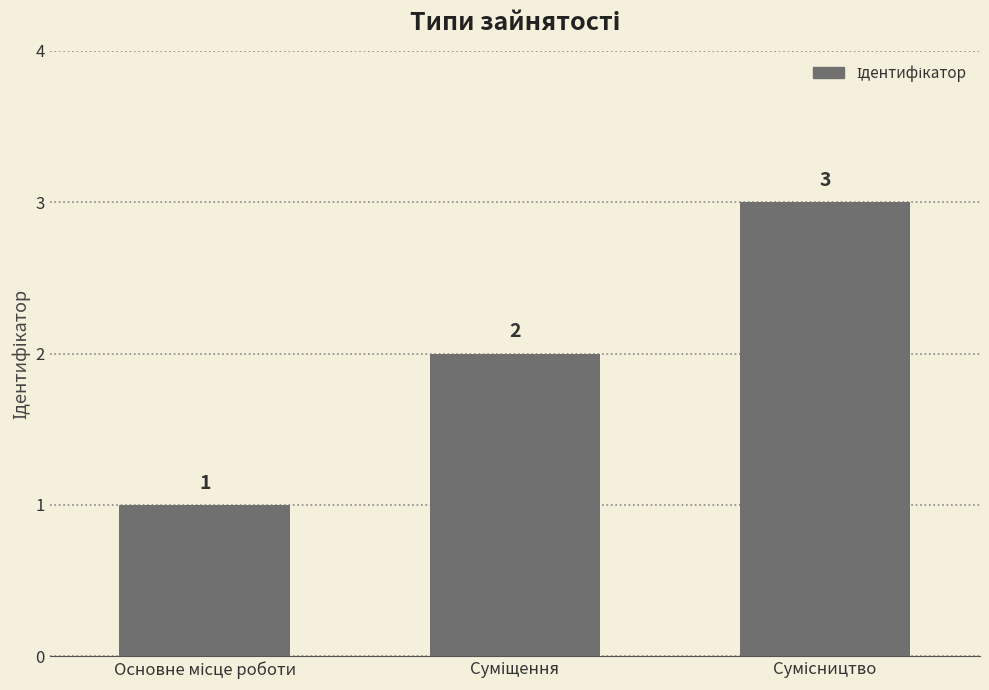

How many values are between 1 and 3?

3